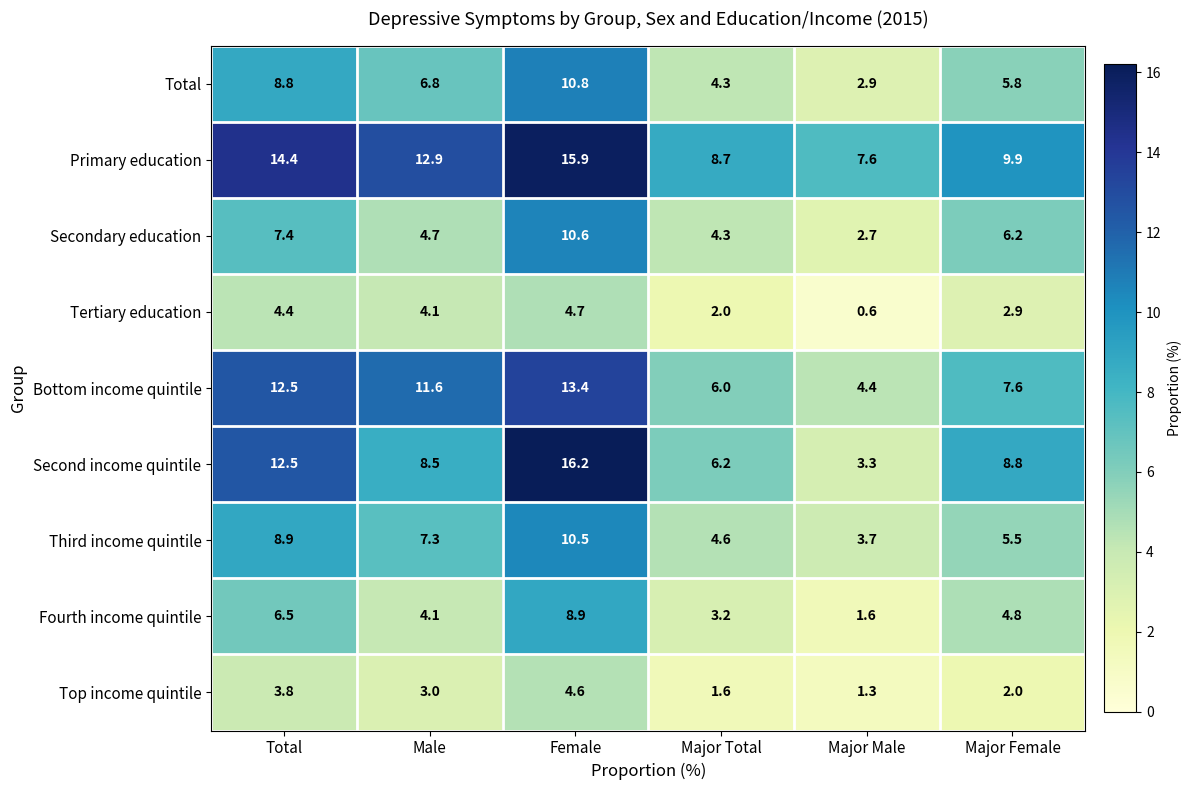

At which category is the sum across all series the highest?

Female